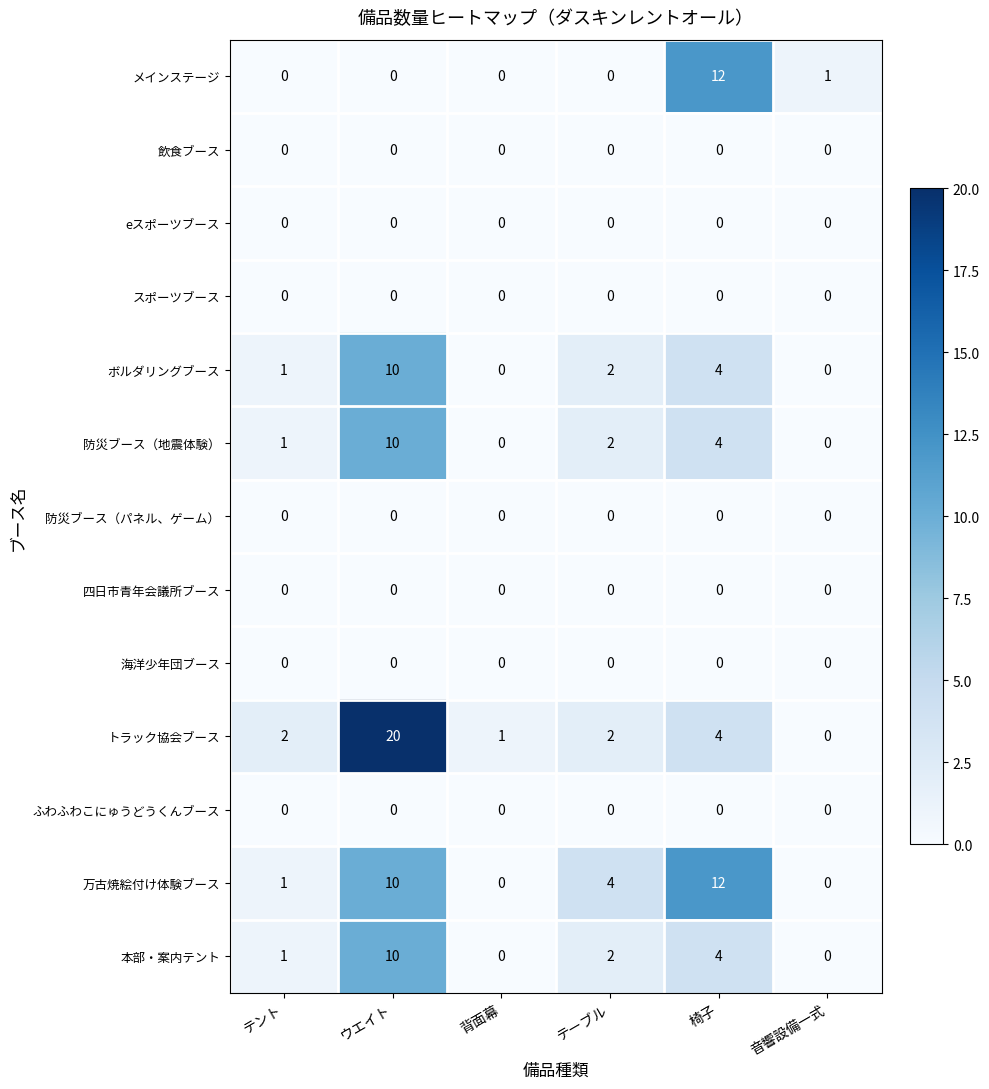

At which label does 本部・案内テント first exceed 2?

ウエイト